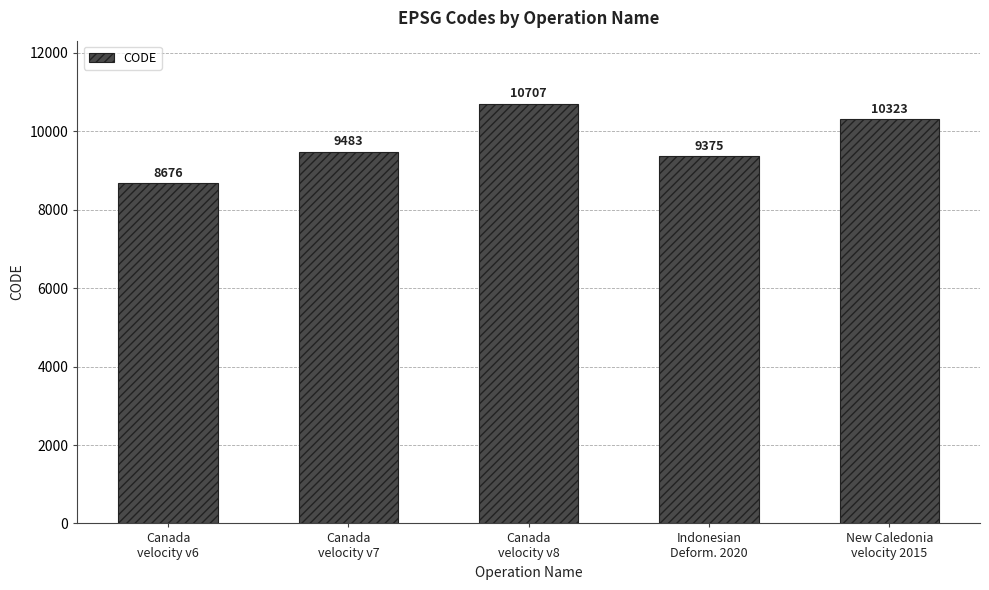

What is the label of the 4th bar from the right?

Canada
velocity v7